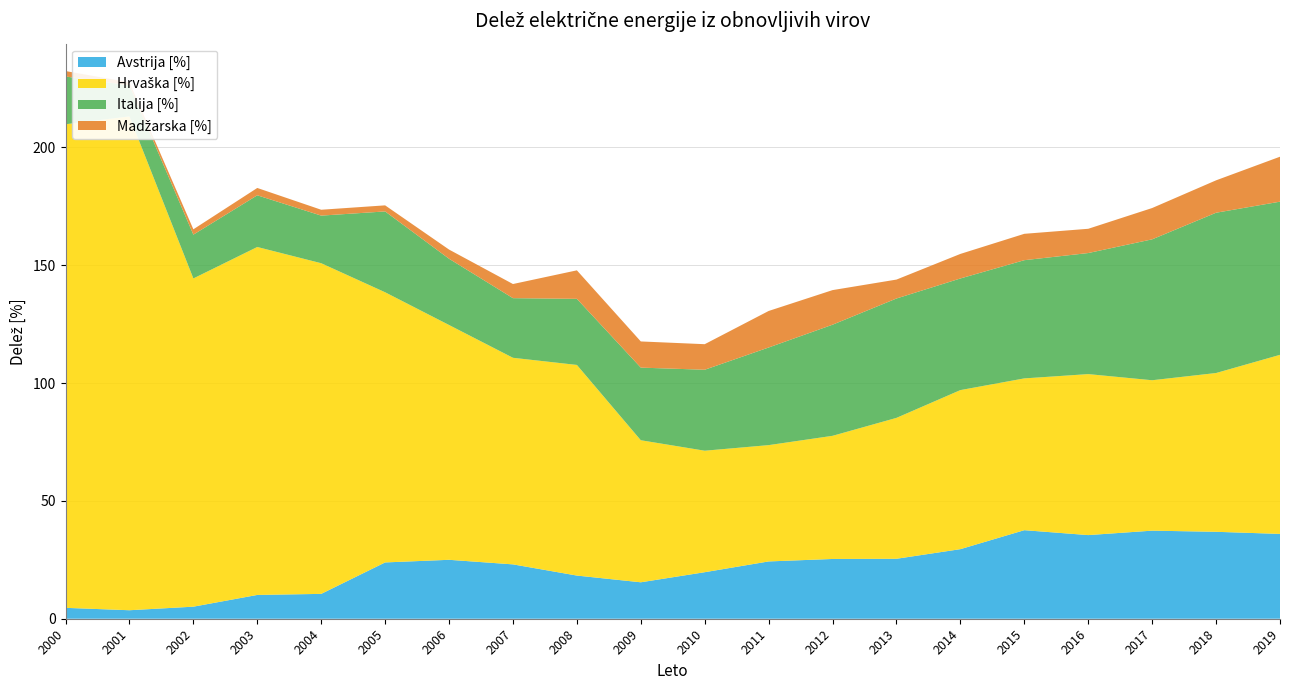

Reading left to right, what are all the values shown in this chart?

Avstrija [%]: 2000=4.6	2001=3.6	2002=5.1	2003=10.1	2004=10.5	2005=23.9	2006=25.0	2007=23.1	2008=18.3	2009=15.5	2010=19.7	2011=24.3	2012=25.4	2013=25.4	2014=29.5	2015=37.6	2016=35.5	2017=37.4	2018=36.9	2019=36.0
Hrvaška [%]: 2000=205.2	2001=209.6	2002=139.3	2003=147.7	2004=140.3	2005=114.7	2006=99.6	2007=87.7	2008=89.4	2009=60.3	2010=51.6	2011=49.4	2012=52.3	2013=59.8	2014=67.5	2015=64.4	2016=68.3	2017=63.8	2018=67.4	2019=76.0
Italija [%]: 2000=20.3	2001=13.2	2002=18.6	2003=21.9	2004=20.2	2005=34.3	2006=28.1	2007=25.3	2008=28.0	2009=30.8	2010=34.4	2011=41.4	2012=47.2	2013=50.7	2014=47.4	2015=50.2	2016=51.4	2017=59.8	2018=68.0	2019=65.0
Madžarska [%]: 2000=2.3	2001=1.3	2002=2.3	2003=3.1	2004=2.5	2005=2.6	2006=3.9	2007=6.0	2008=12.1	2009=11.1	2010=10.8	2011=15.5	2012=14.7	2013=8.0	2014=10.4	2015=11.2	2016=10.3	2017=13.3	2018=13.8	2019=19.1